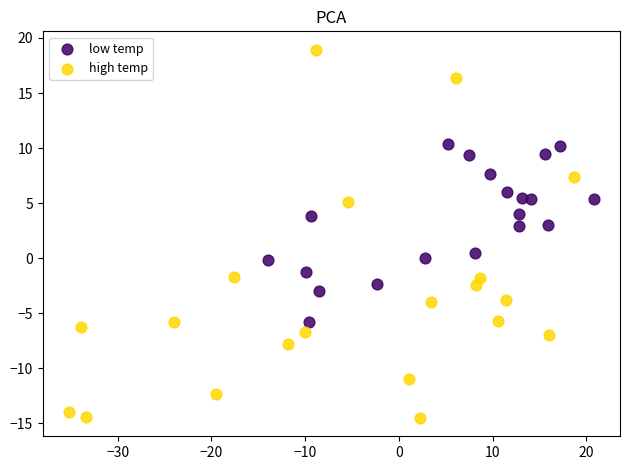

What are all the series names shown in the legend?

low temp, high temp